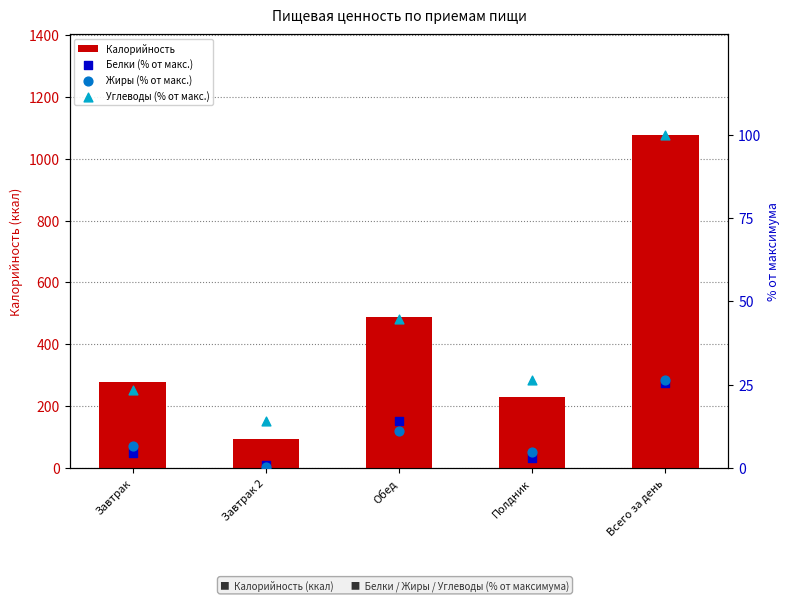

What is the total value across all series at Обед?

559.1